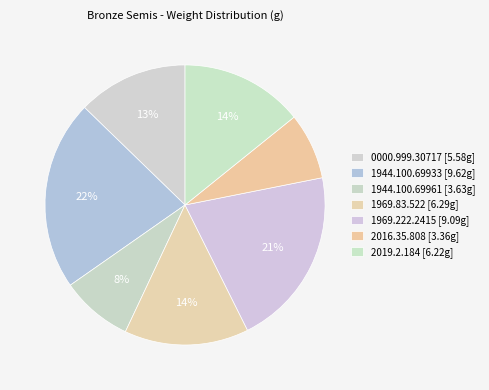

Between 1969.222.2415 and 0000.999.30717, which is larger?

1969.222.2415